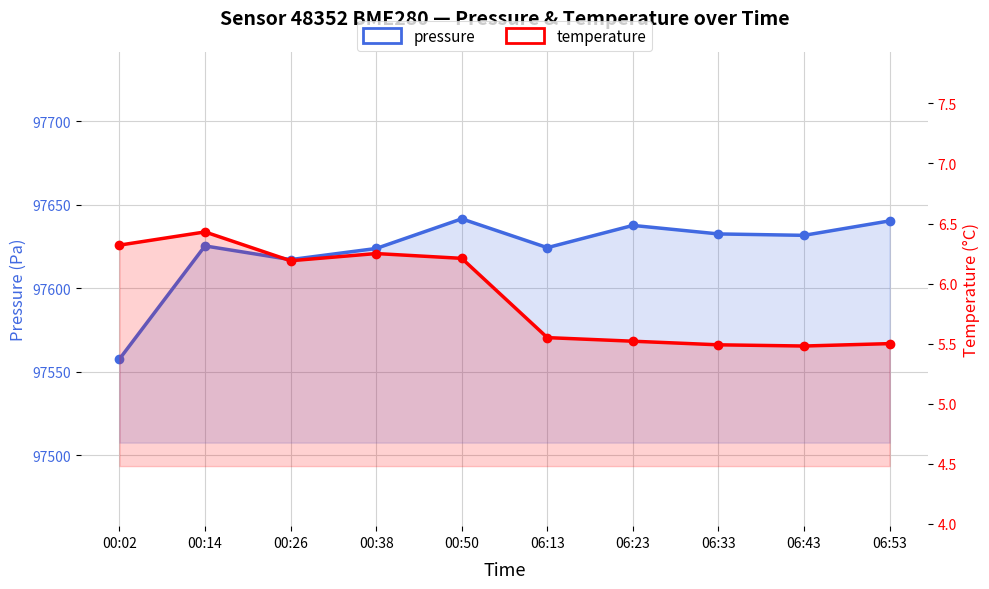

Where does the temperature series first go above 6?

00:02